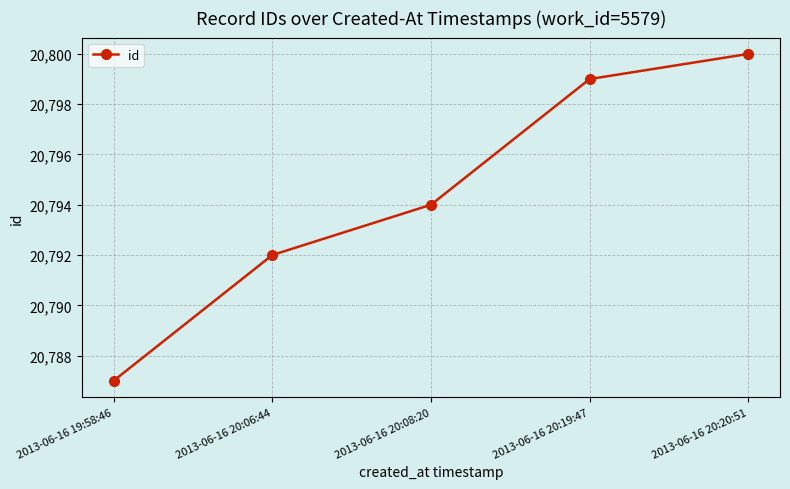

Reading left to right, transcribe all the data shown in this chart.

2013-06-16 19:58:46=20787	2013-06-16 20:06:44=20792	2013-06-16 20:08:20=20794	2013-06-16 20:19:47=20799	2013-06-16 20:20:51=20800